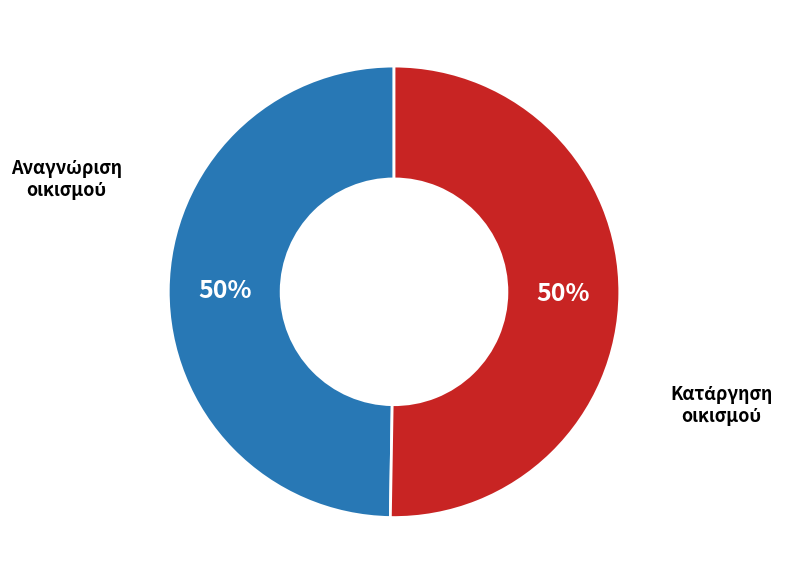

Rank the categories by value from lowest to highest.

Αναγνώριση του οικισμού, Ο οικισμός καταργείται